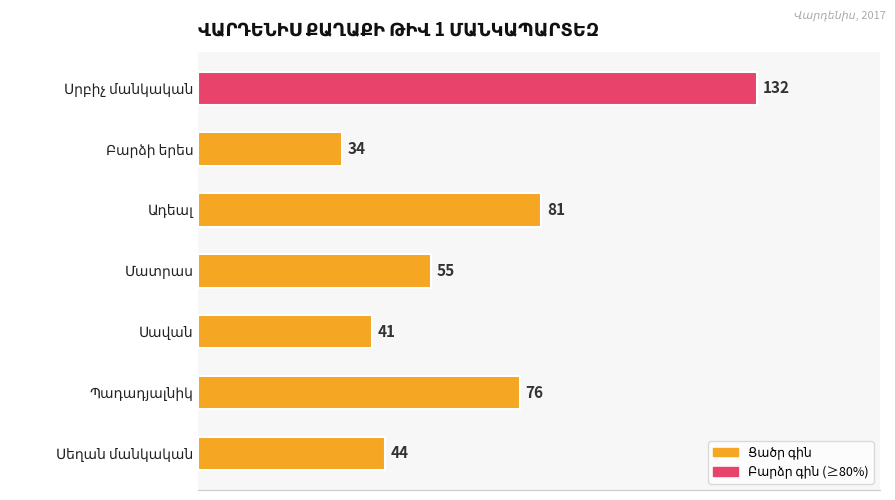

What is the value of the 3rd bar from the top?

81